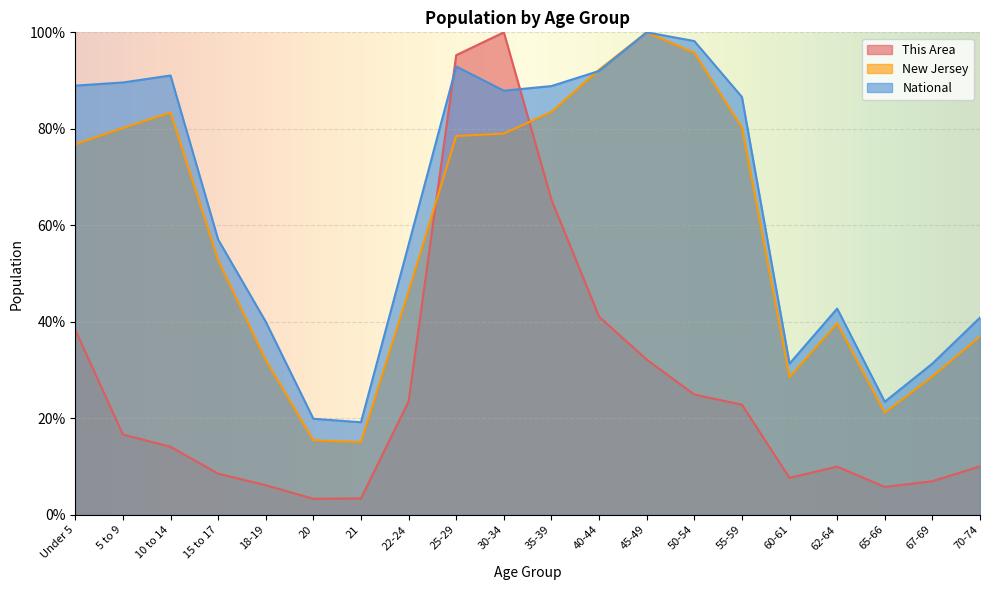

What is the difference between the highest and lowest values at 55-59?

63.8